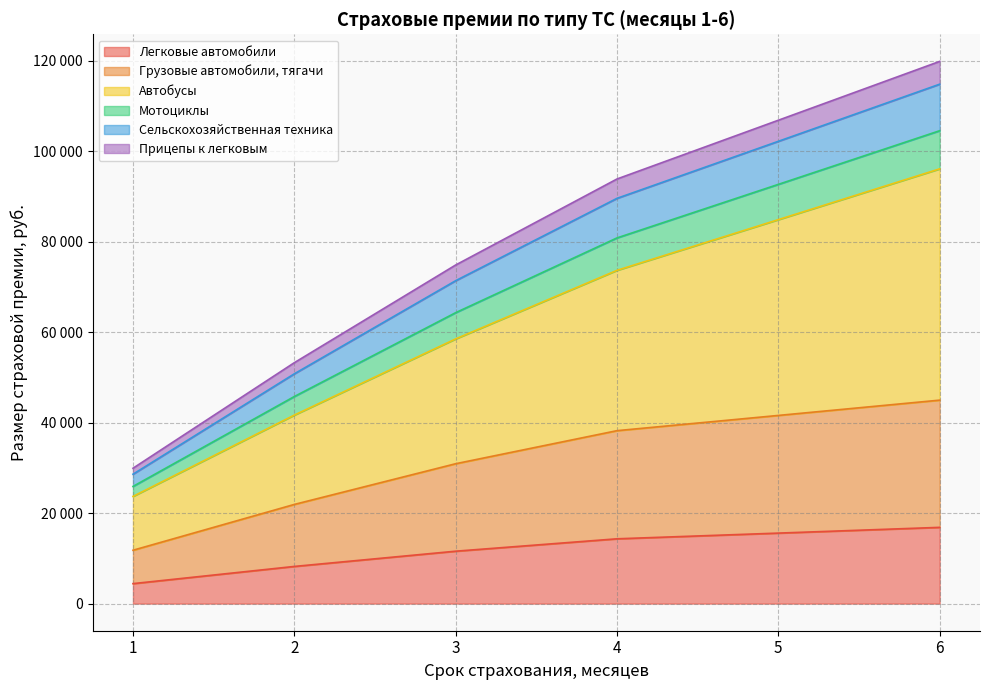

The Сельскохозяйственная техника series shows 77503 at 2. True or false?

False